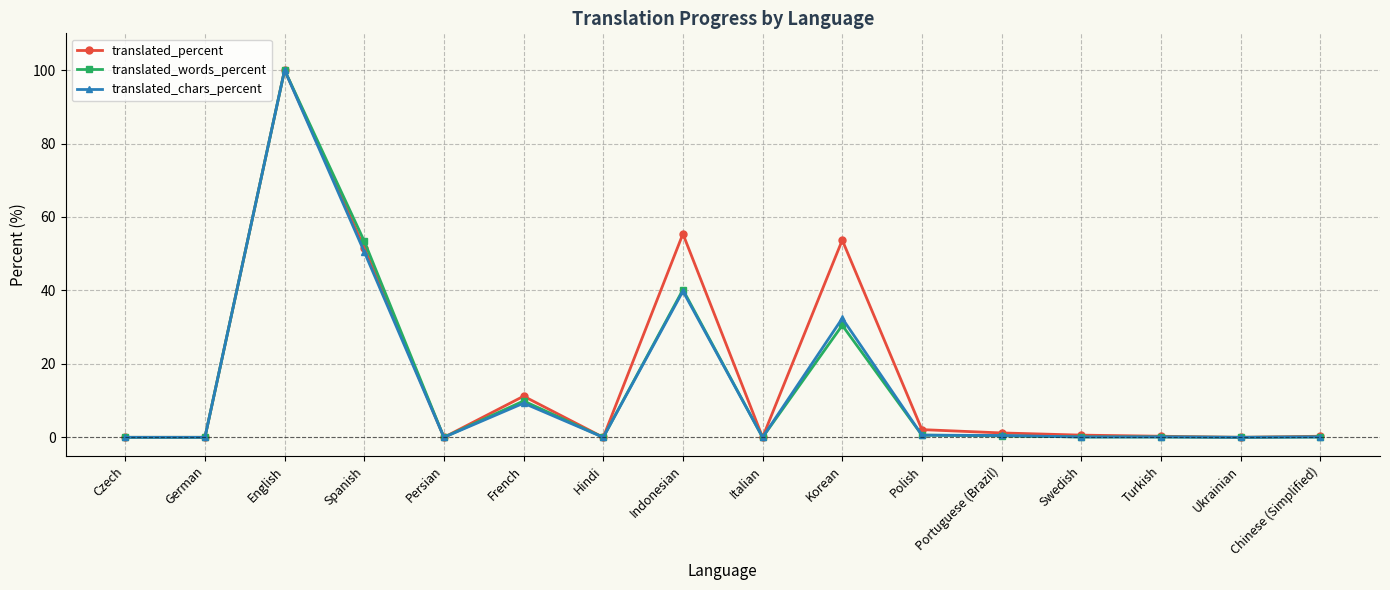

What is the sum of all translated_percent values?

276.4